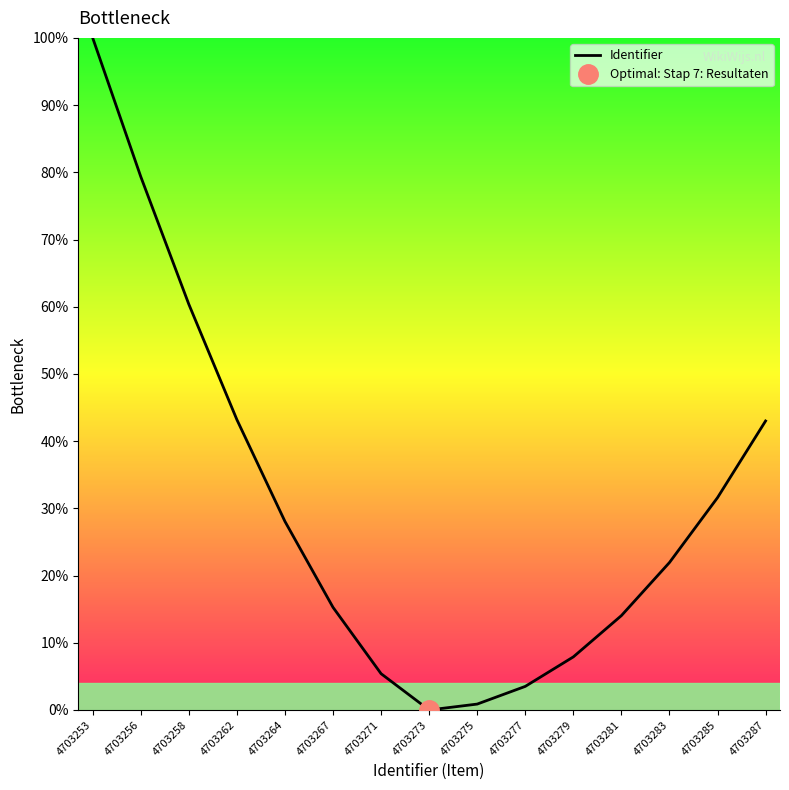

How many values exceed 21?

8